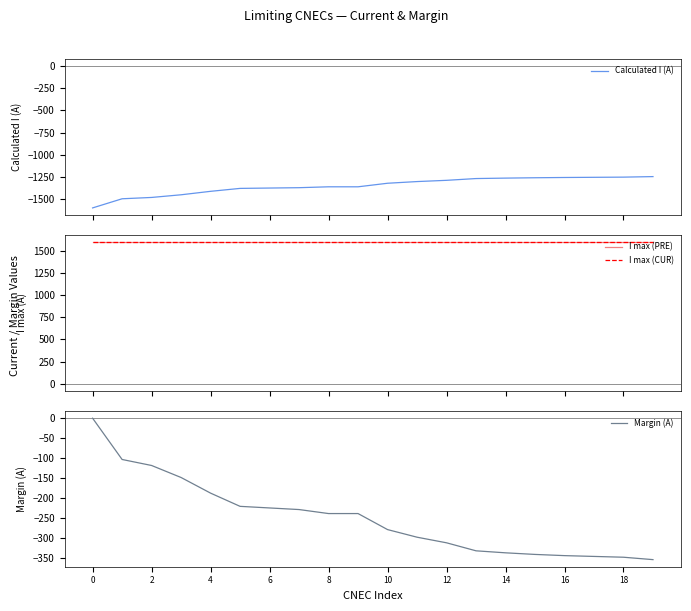

True or false: Calculated I (A) and I max (CUR) intersect in this chart.

False